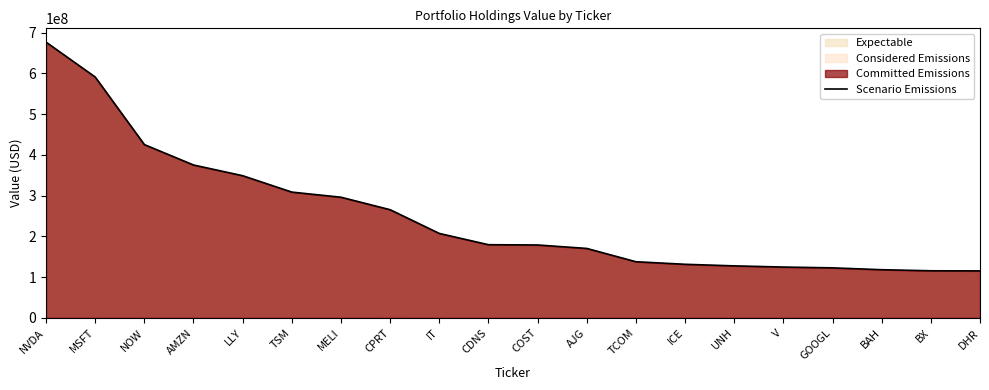

Rank the categories by value from highest to lowest.

NVDA, MSFT, NOW, AMZN, LLY, TSM, MELI, CPRT, IT, CDNS, COST, AJG, TCOM, ICE, UNH, V, GOOGL, BAH, BX, DHR